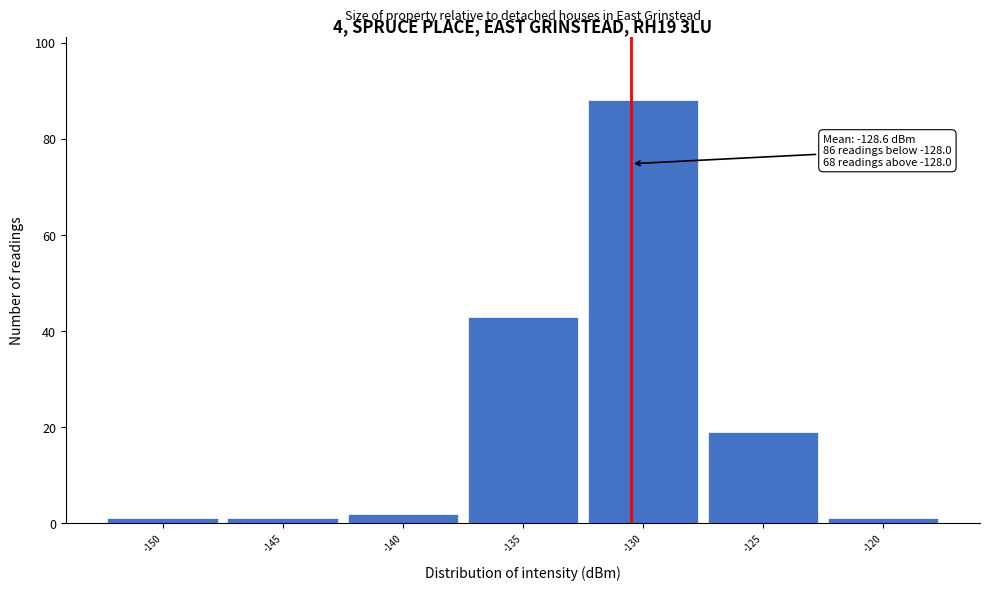

Reading left to right, transcribe all the data shown in this chart.

1	1	2	43	88	19	1